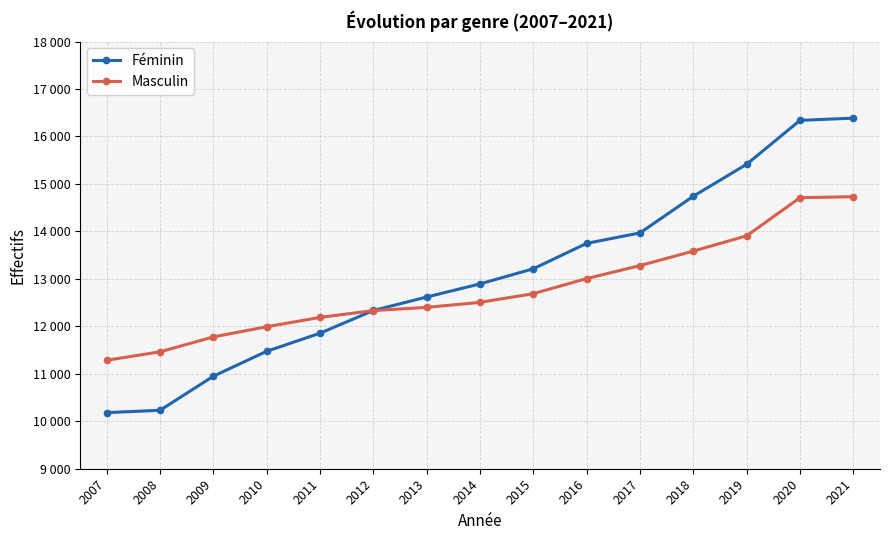

What is the difference between the maximum and minimum values in the Féminin series?

6204